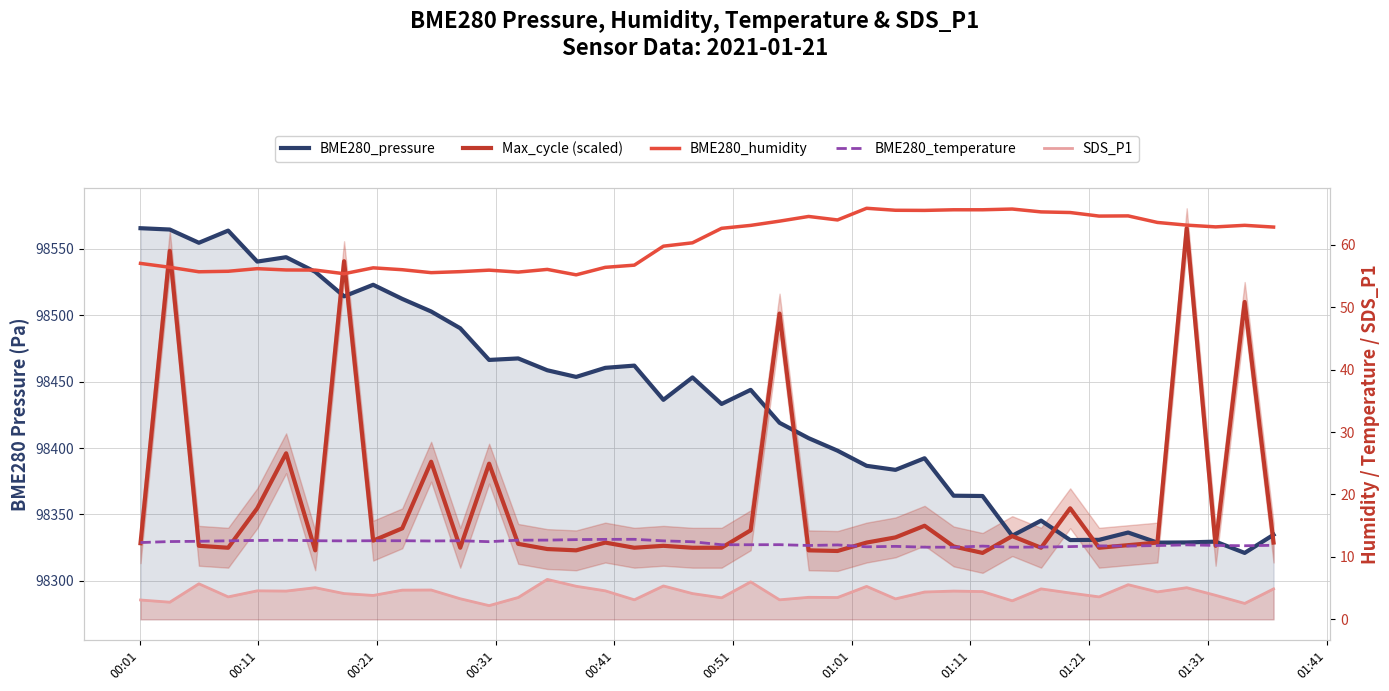

Which series has the widest spread of values?

BME280_pressure